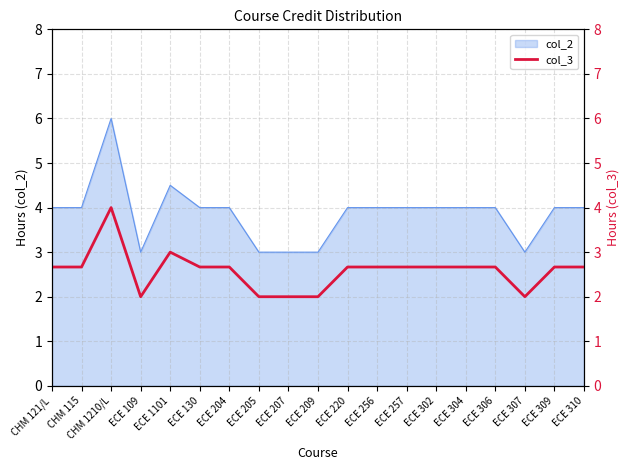

Reading right to left, what are all the values shown in this chart?

2.7	2.7	2.0	2.7	2.7	2.7	2.7	2.7	2.7	2.0	2.0	2.0	2.7	2.7	3.0	2.0	4.0	2.7	2.7